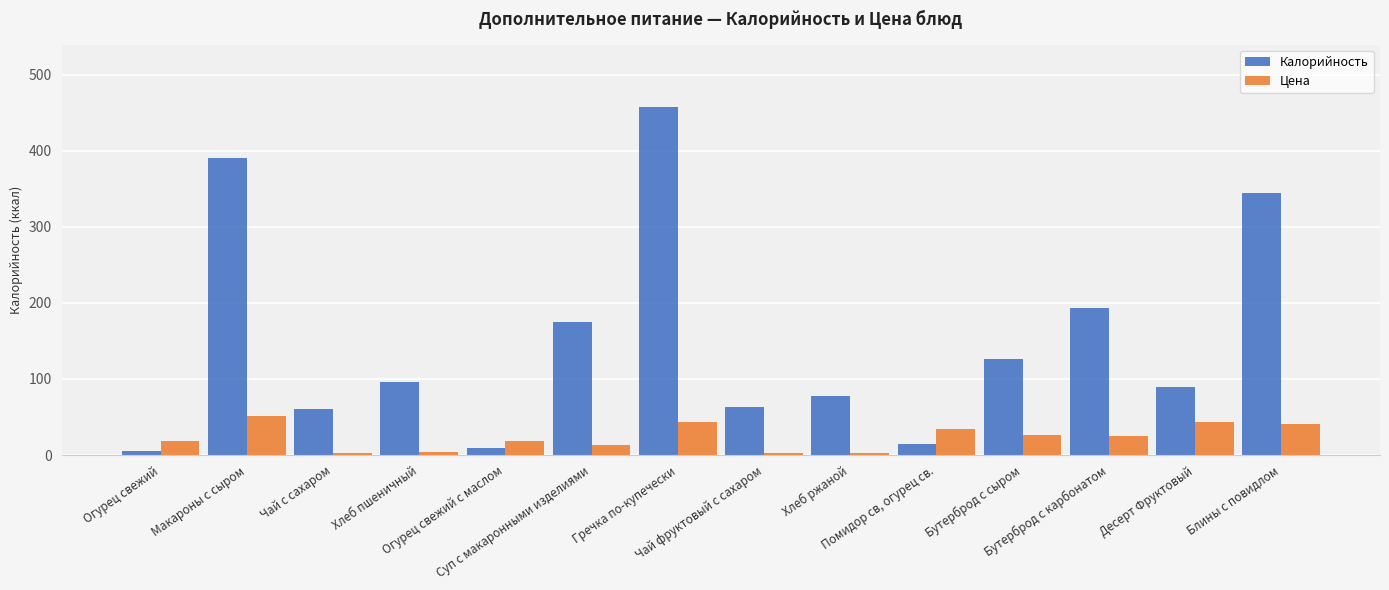

What is the difference between the maximum and minimum values in the Цена series?

48.9